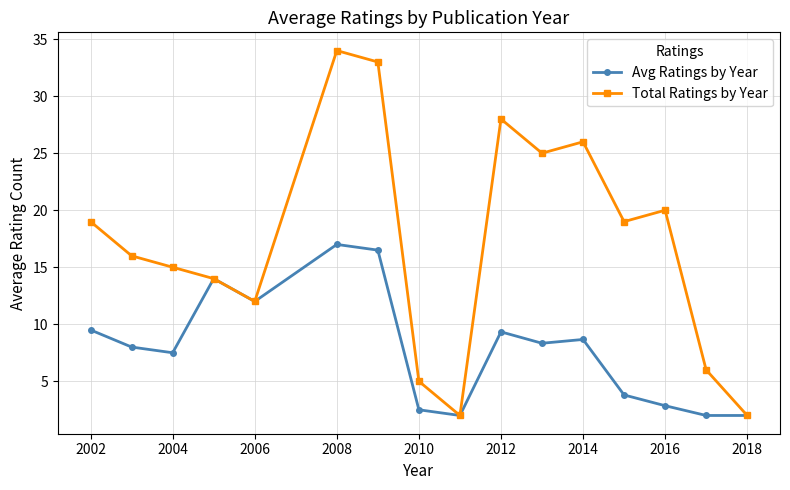

Which series has the widest spread of values?

Total Ratings by Year